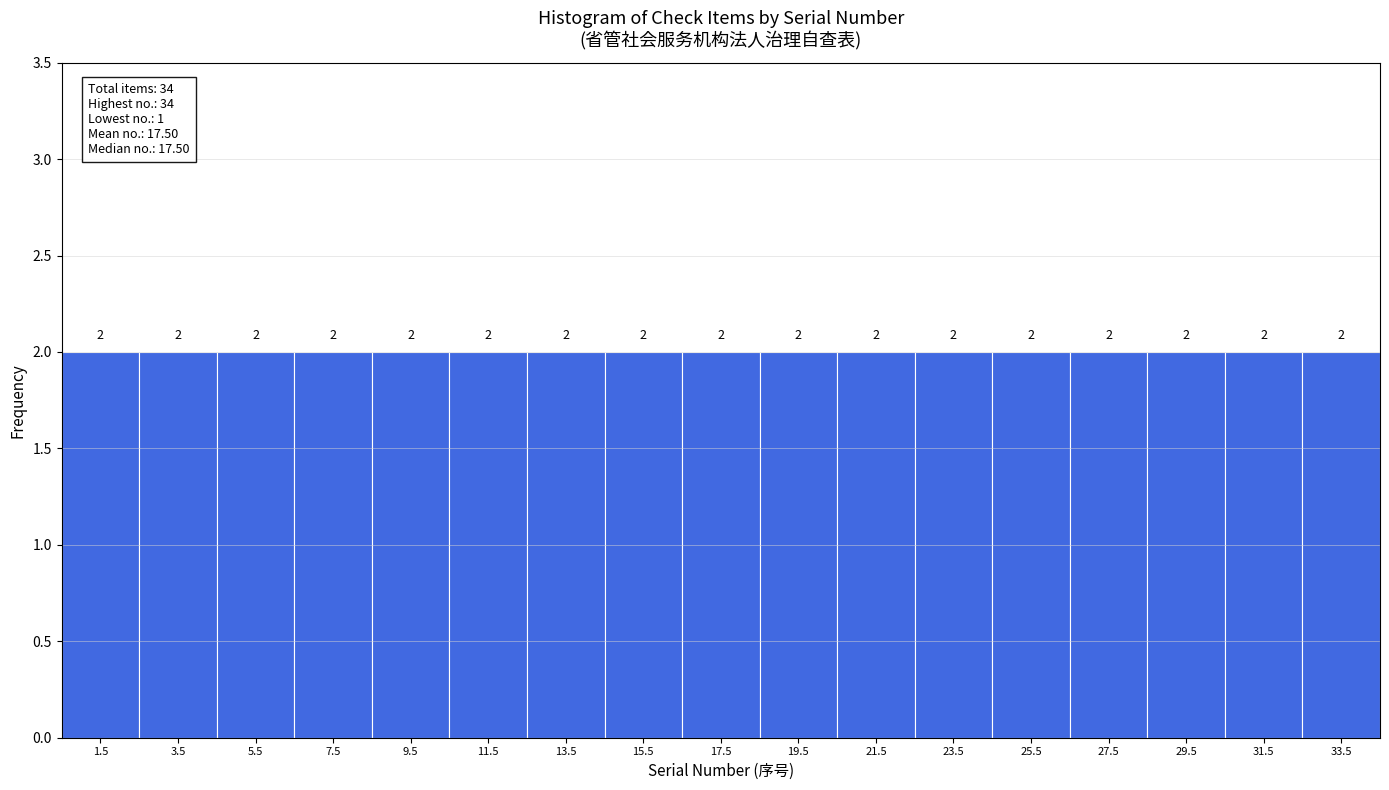

Reading left to right, transcribe this chart: for each bar, give the range it covers on the x-axis and its height.

0.5 to 2.5: 2
2.5 to 4.5: 2
4.5 to 6.5: 2
6.5 to 8.5: 2
8.5 to 10.5: 2
10.5 to 12.5: 2
12.5 to 14.5: 2
14.5 to 16.5: 2
16.5 to 18.5: 2
18.5 to 20.5: 2
20.5 to 22.5: 2
22.5 to 24.5: 2
24.5 to 26.5: 2
26.5 to 28.5: 2
28.5 to 30.5: 2
30.5 to 32.5: 2
32.5 to 34.5: 2